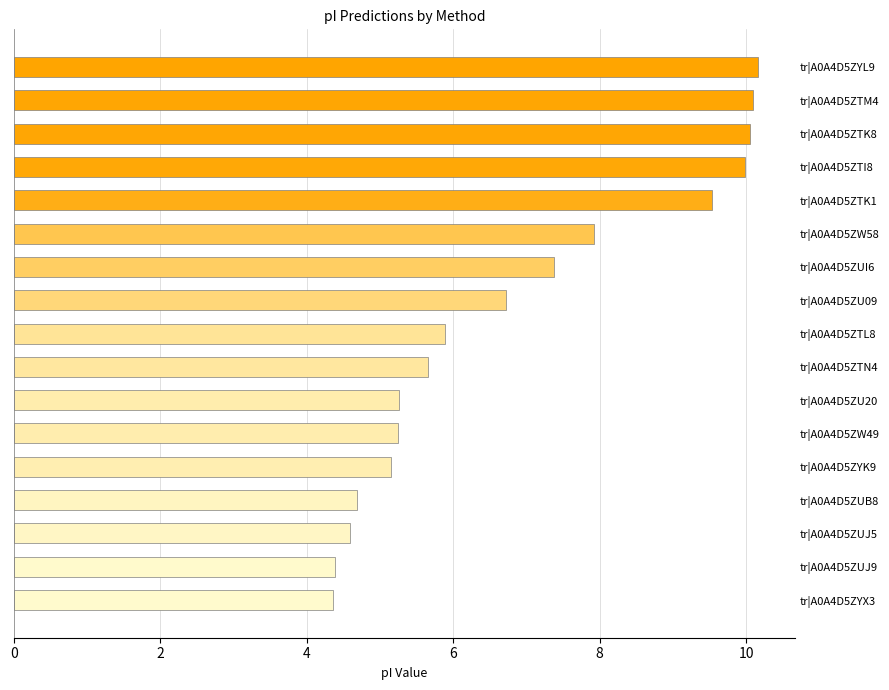

Does the chart contain any negative values?

No